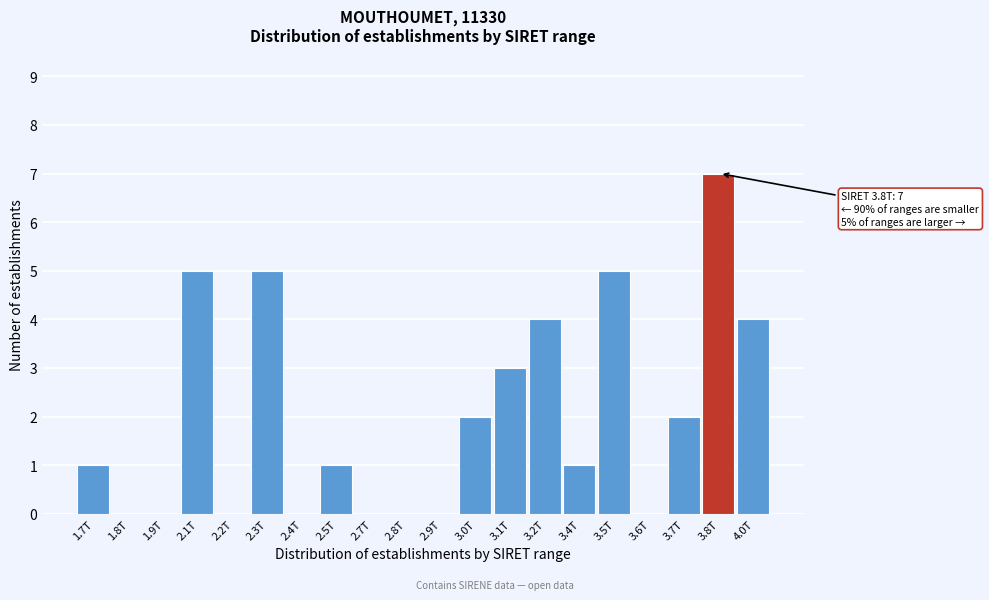

Reading left to right, extract all data points from this chart.

1.7T=1	1.8T=0	1.9T=0	2.1T=5	2.2T=0	2.3T=5	2.4T=0	2.5T=1	2.7T=0	2.8T=0	2.9T=0	3.0T=2	3.1T=3	3.2T=4	3.4T=1	3.5T=5	3.6T=0	3.7T=2	3.8T=7	4.0T=4